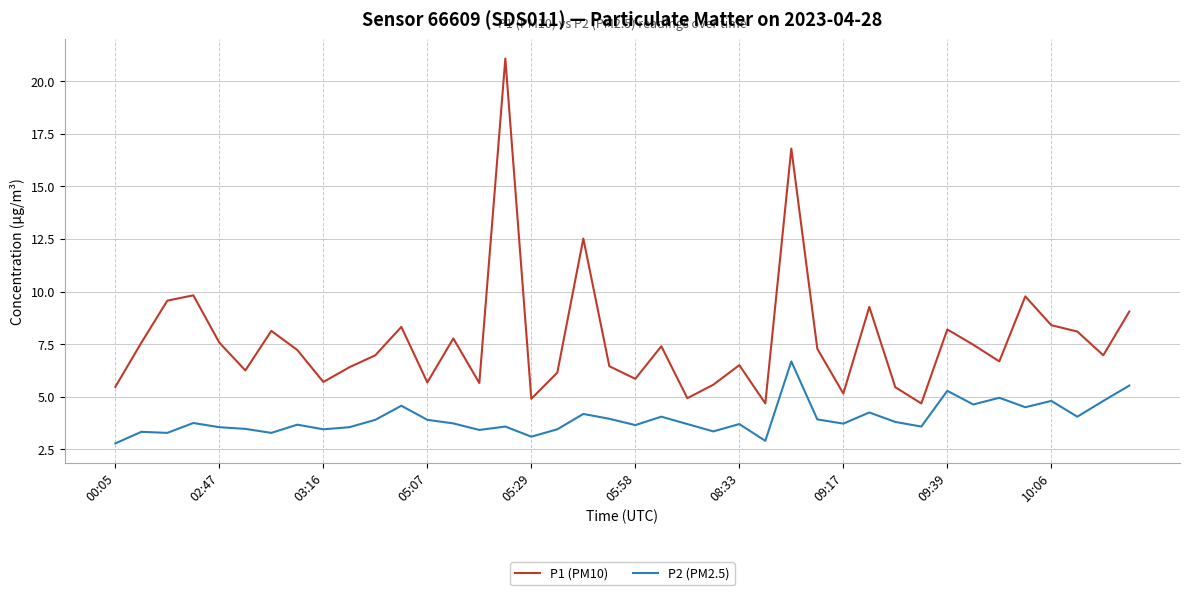

What is the sum of all P1 (PM10) values?

307.4